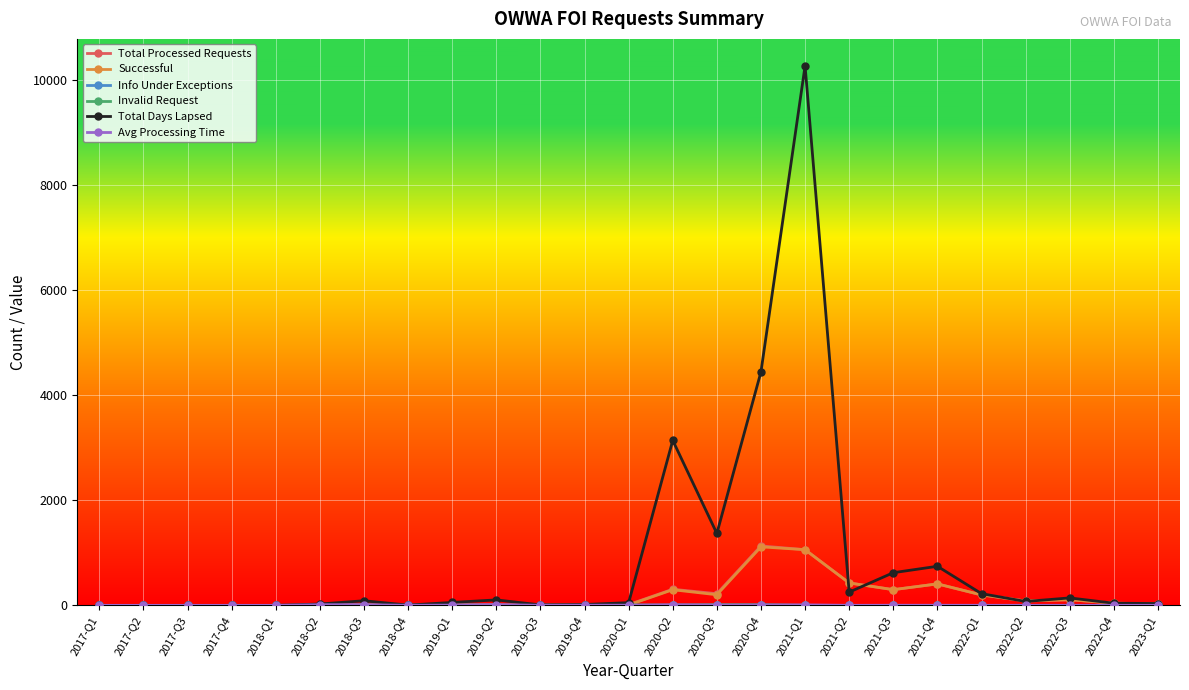

At how many categories does at least one series exceed 1214?

4